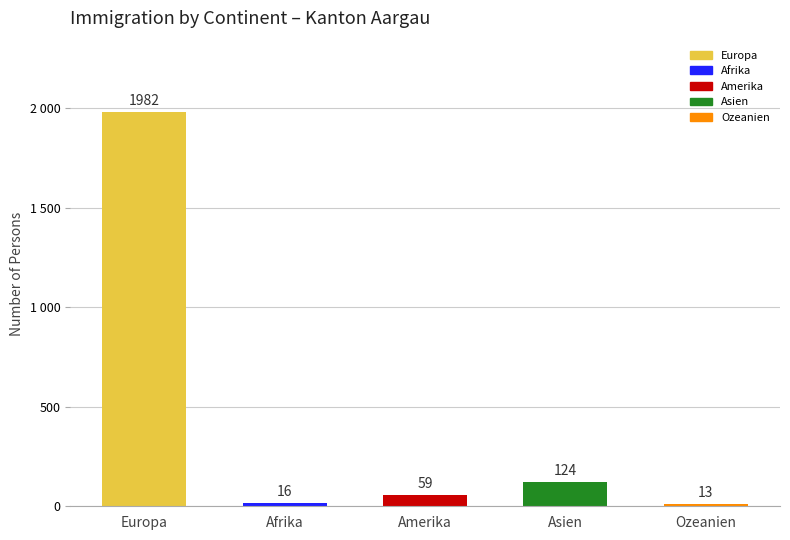

Where is the data nearest to the value 997?

Asien